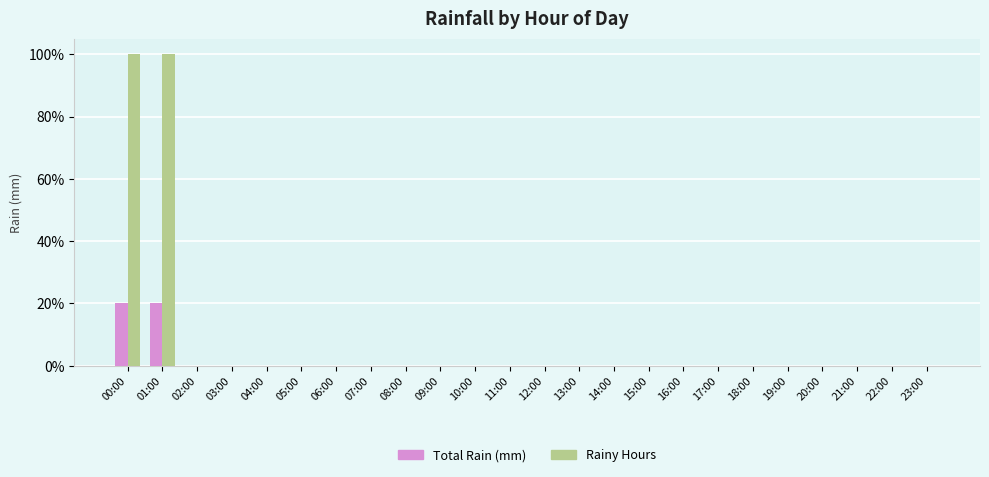

What is the difference between the maximum and second lowest values in the Total Rain (mm) series?

0.2